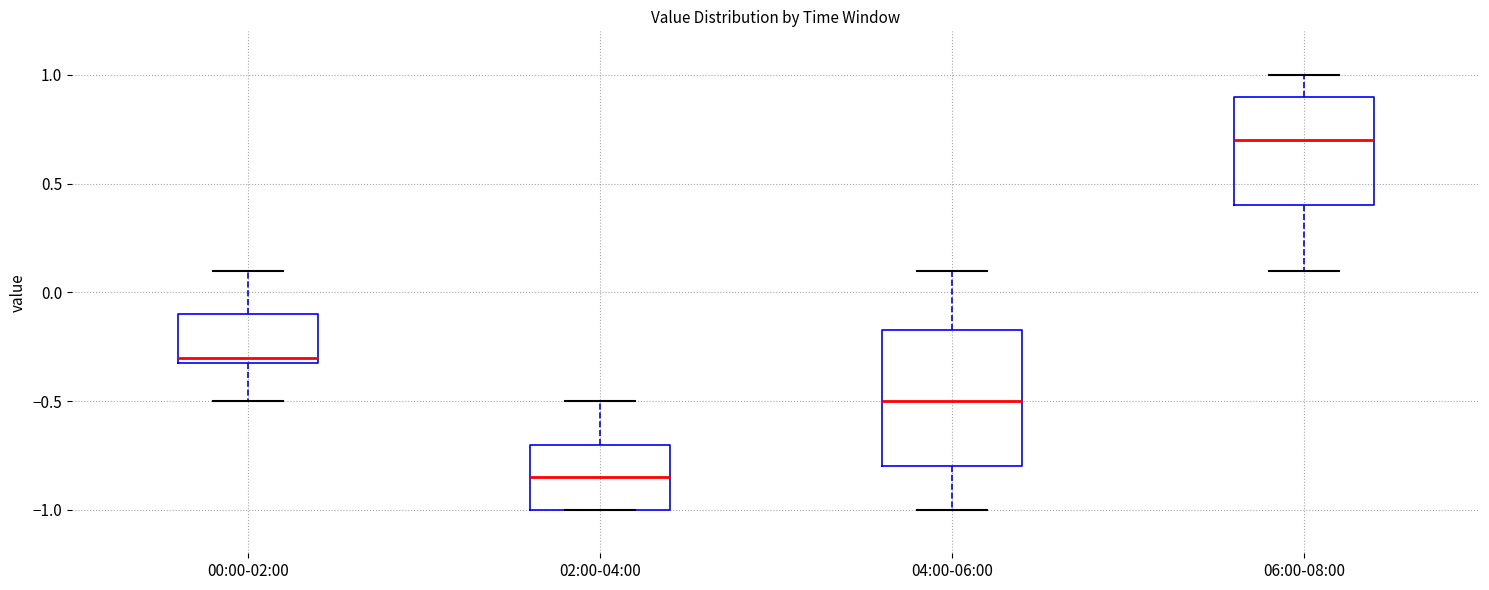

Which box is the tallest, from its lower edge to its upper edge?

04:00-06:00